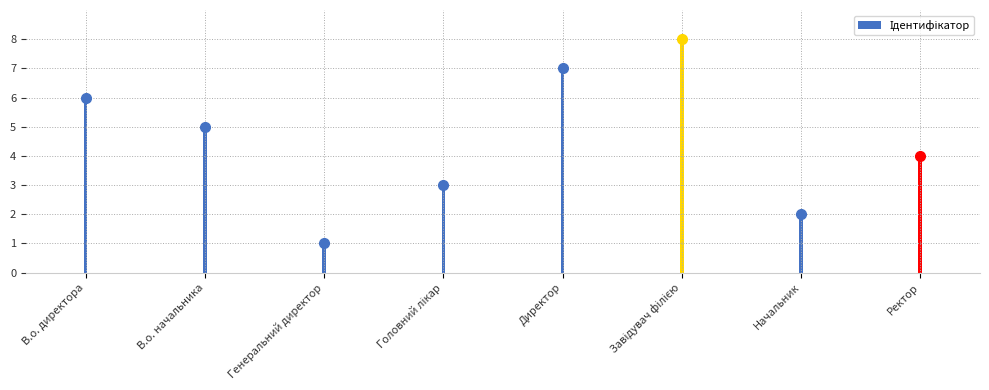

Approximately how many times larger is the value at Начальник compared to Головний лікар?

0.7